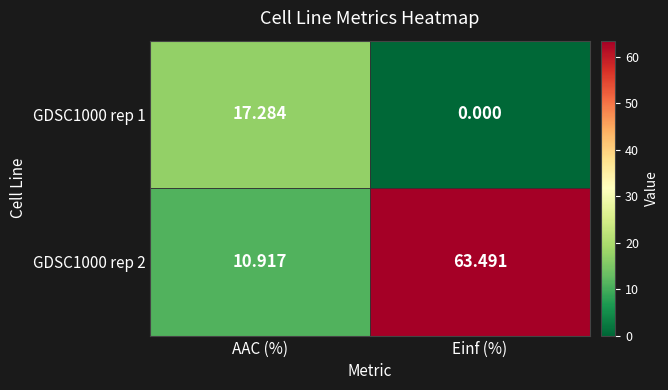

List the series in order of their overall mean, highest first.

GDSC1000 rep 2, GDSC1000 rep 1